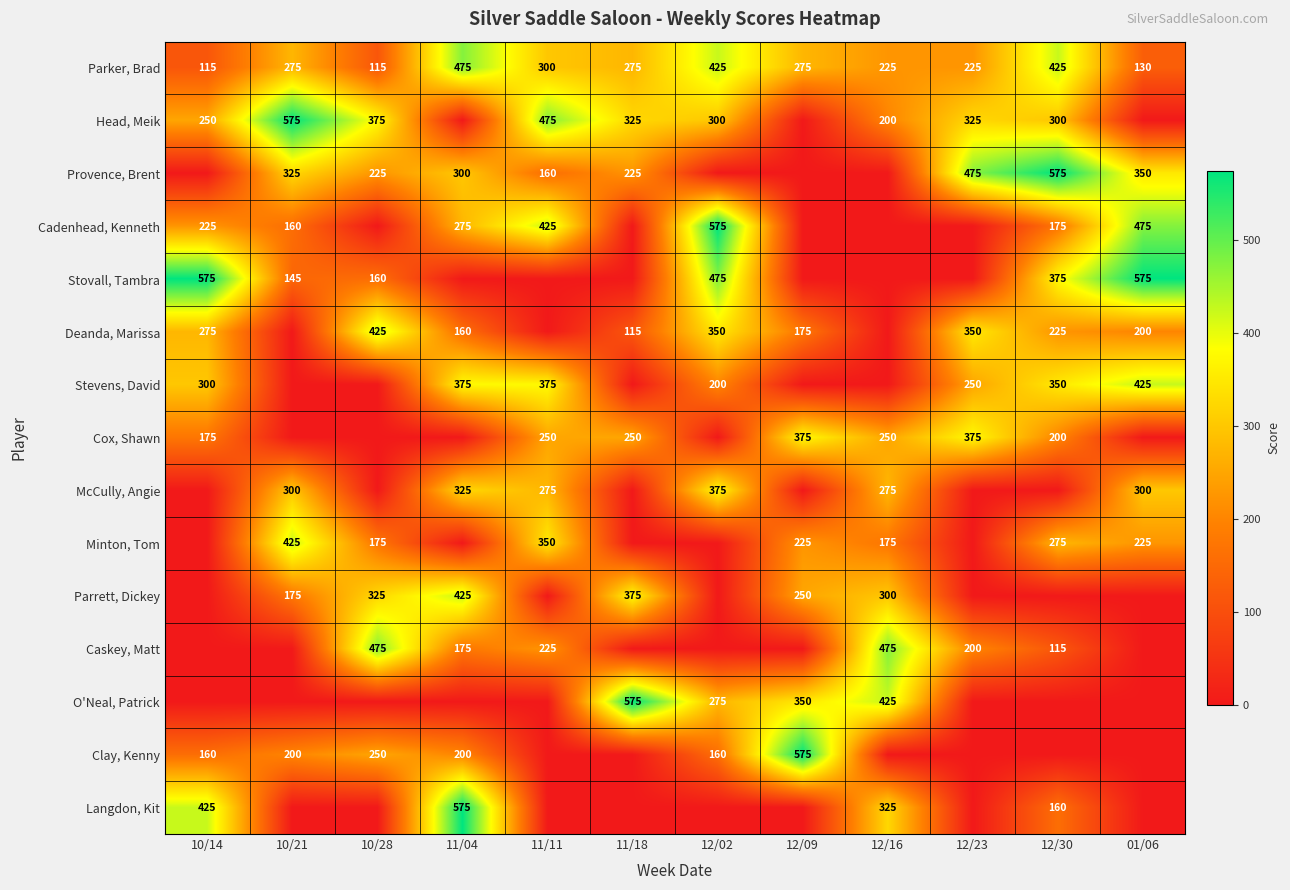

At which label is Parker, Brad closest to 295?

11/11